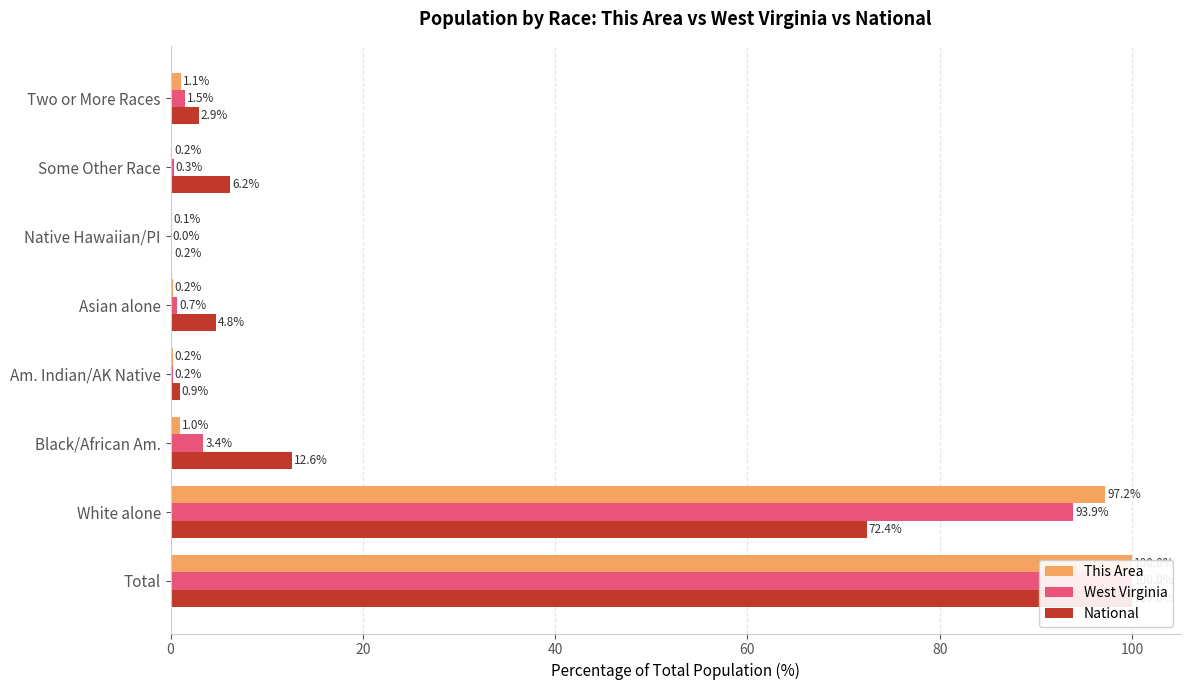

Does the chart contain any negative values?

No